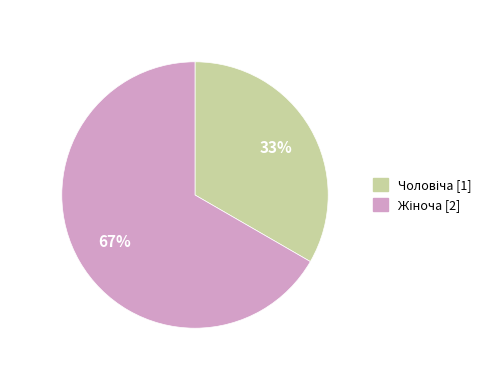

Does any single category account for the majority?

Yes